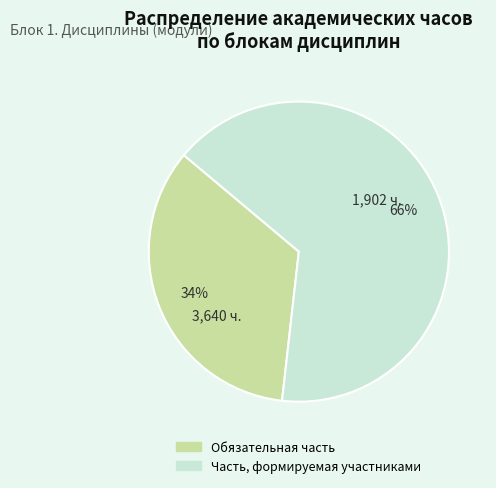

How many slices are in this pie chart?

2